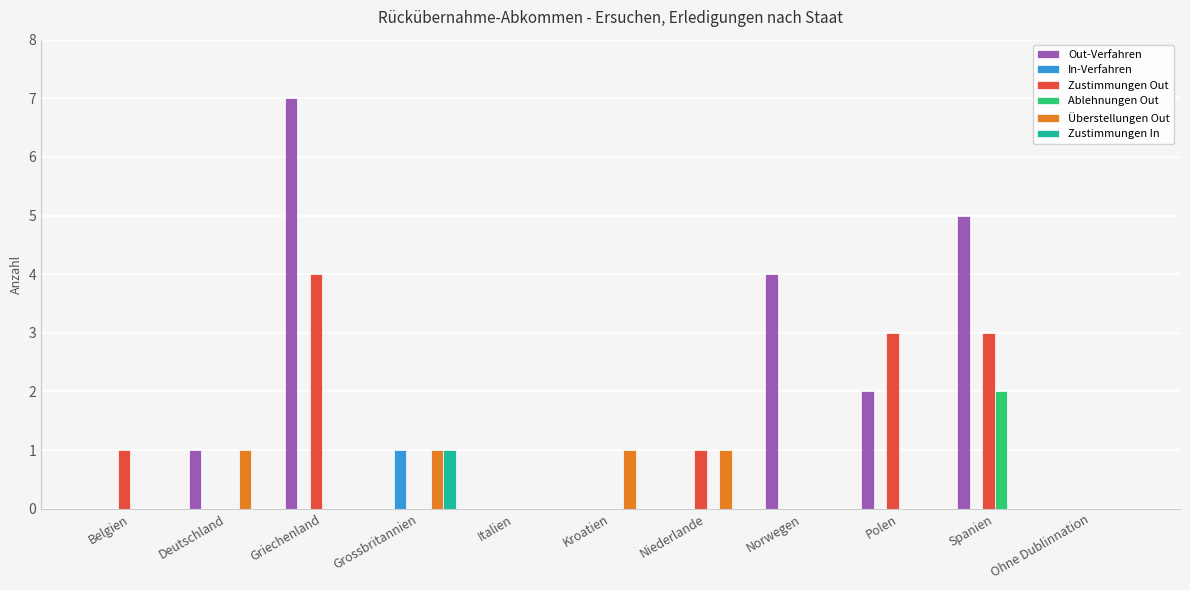

How many series are shown in this chart?

6